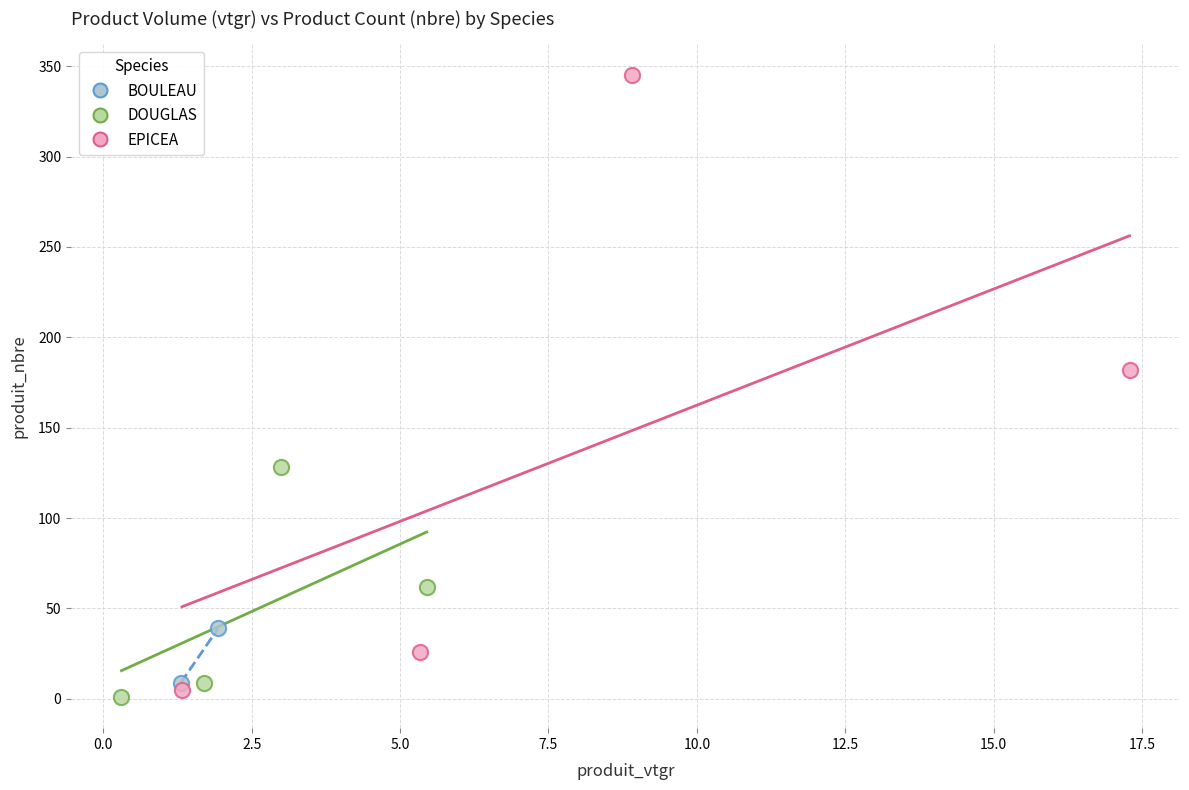

Which series reaches the maximum Y coordinate?

EPICEA